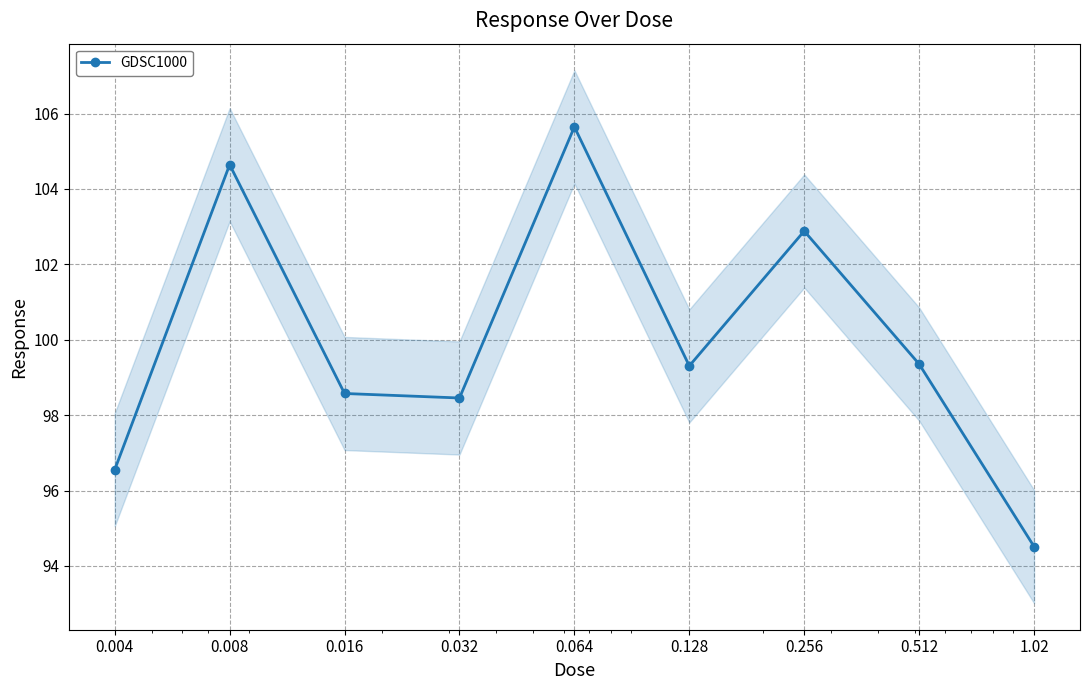

The chart shows a value of 98.6 at 0.016. True or false?

True